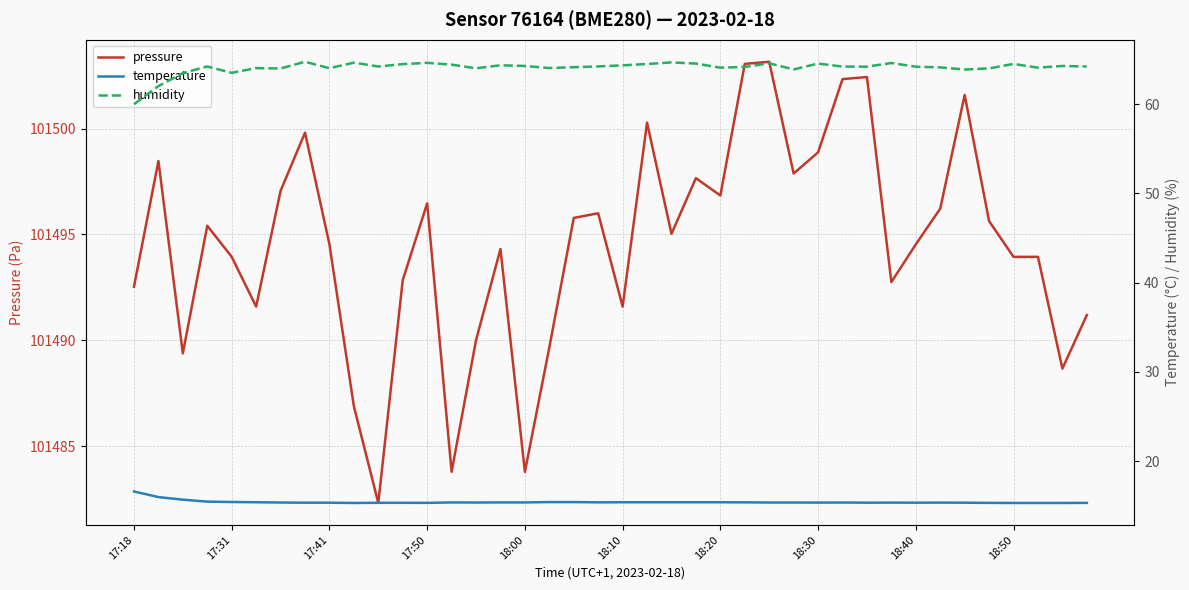

What is the minimum value for pressure?

101482.3